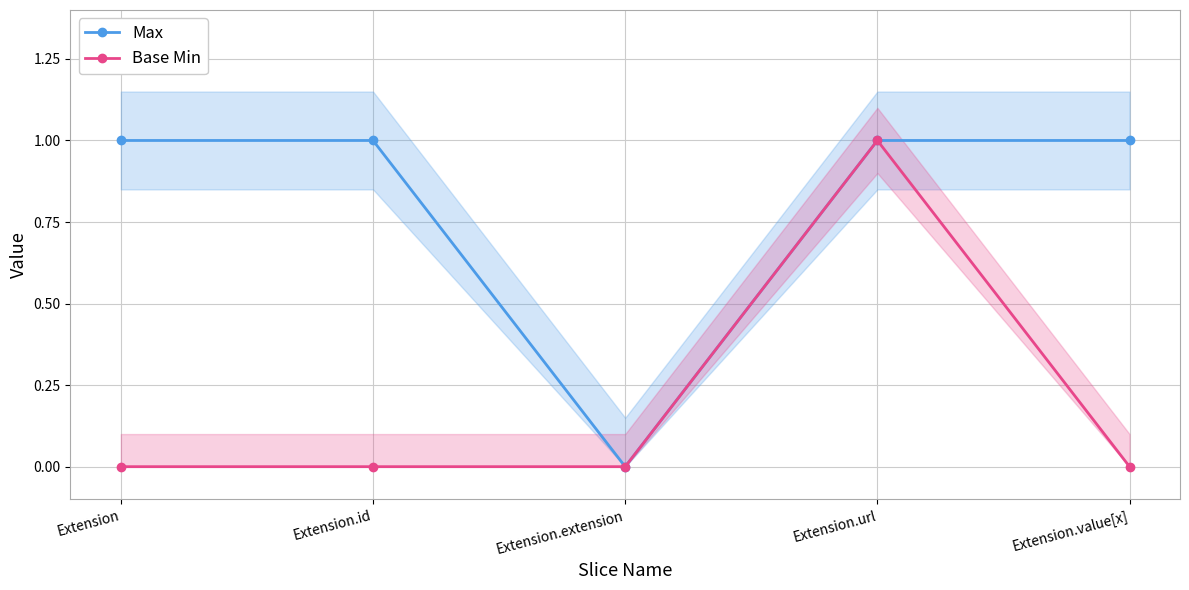

Is the value of Max at Extension greater than the value of Base Min at Extension.value[x]?

Yes